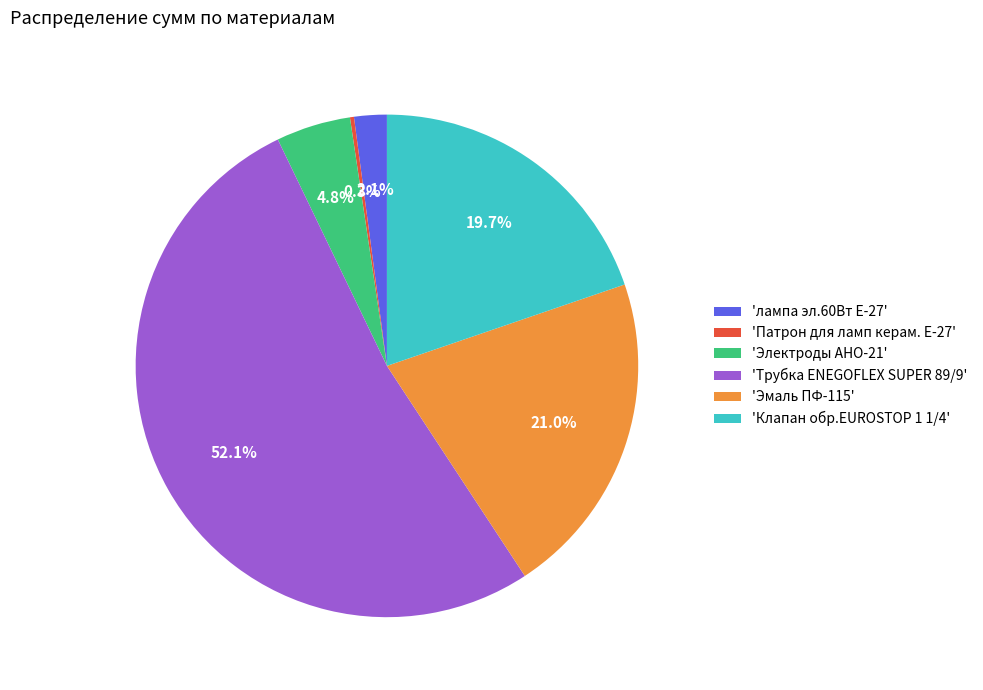

Between 'Трубка ENEGOFLEX SUPER 89/9' and 'Эмаль ПФ-115', which is larger?

'Трубка ENEGOFLEX SUPER 89/9'